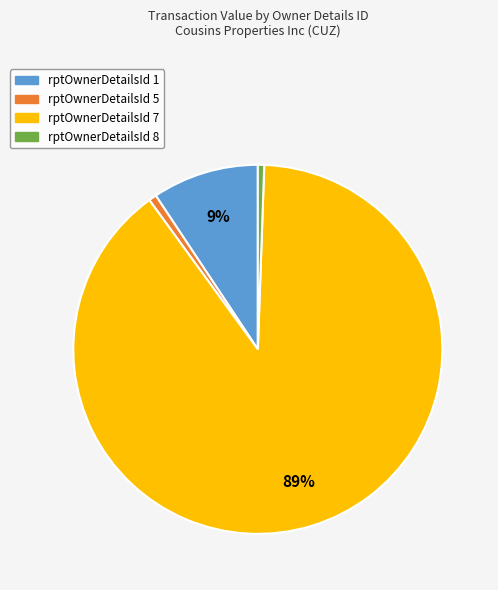

Is there any slice that represents more than half of the pie?

Yes